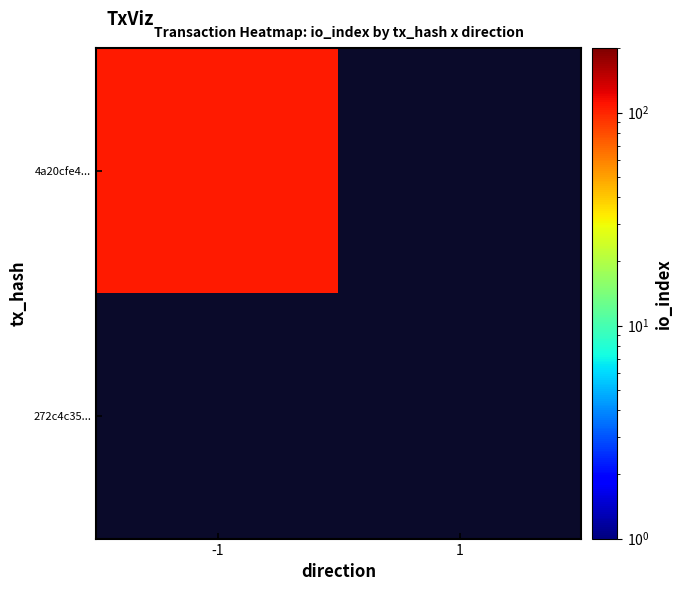

Which series has the largest total across all categories?

4a20cfe4bd8cfce636ea84dd47bdec439bc0d4a